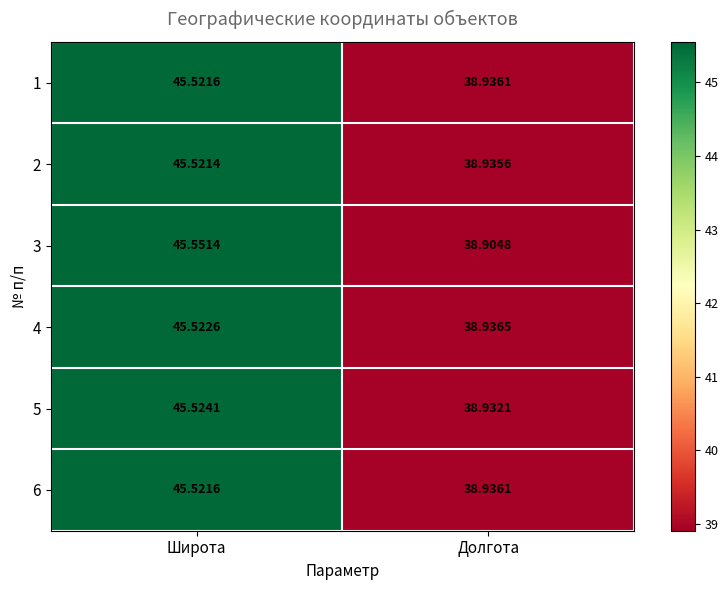

At which category is the sum across all series the highest?

Широта